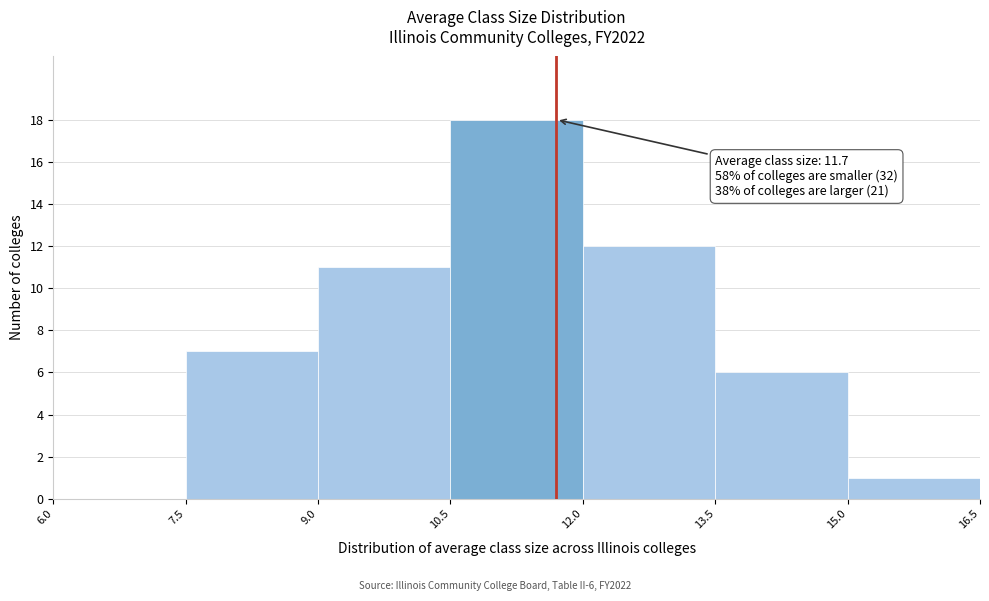

Over which range of the x-axis is the bar tallest?

10.5 to 12.0